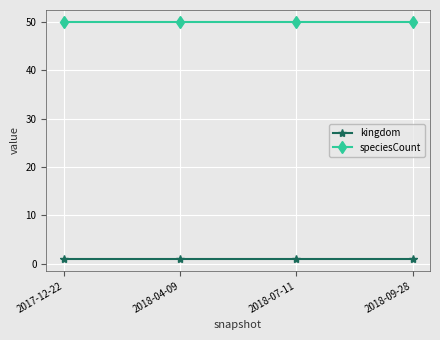

What is the lowest value of the speciesCount series?

50